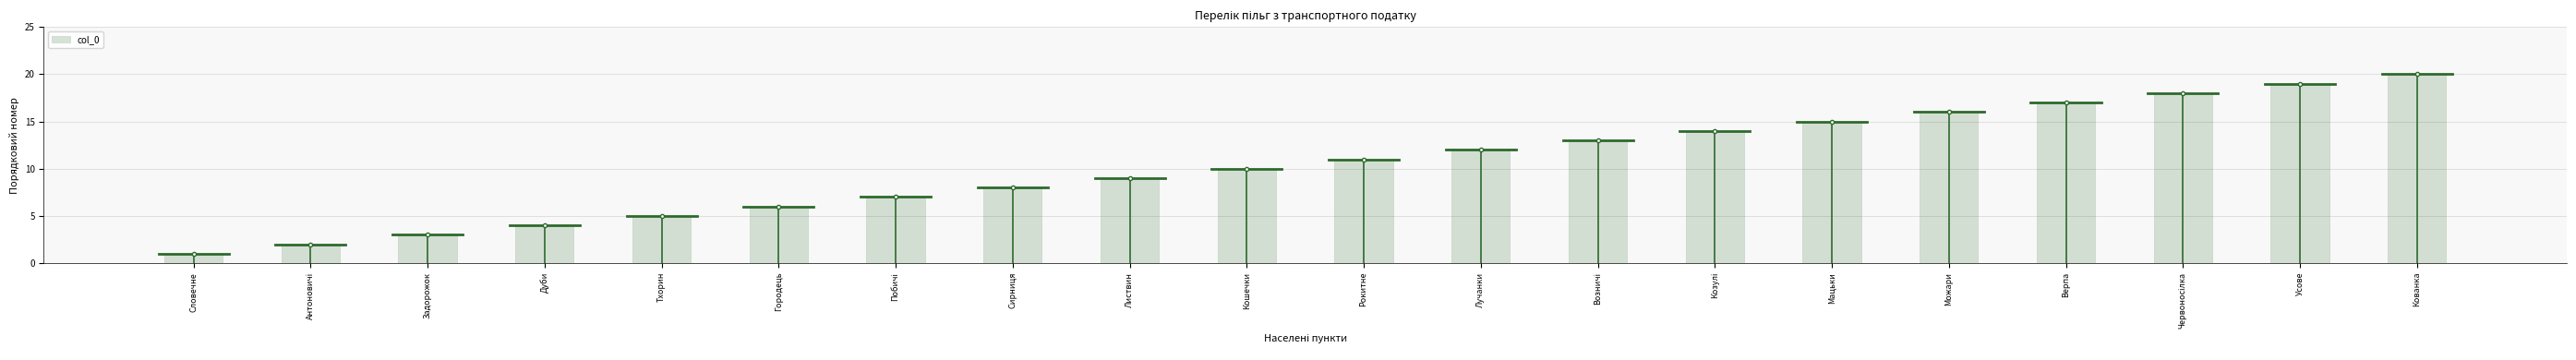

Which category has the highest value across all series?

Кованка